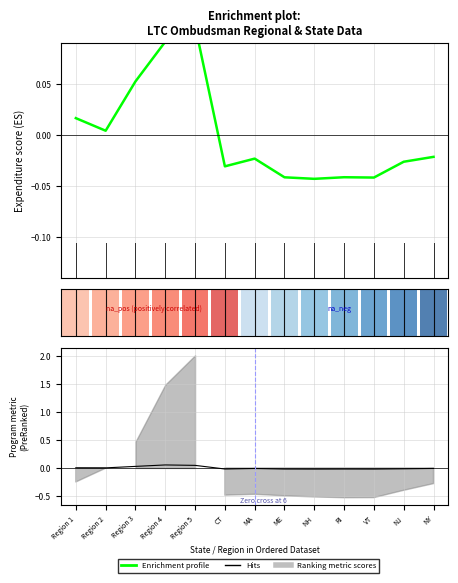

Which category has the highest value across all series?

Region 5